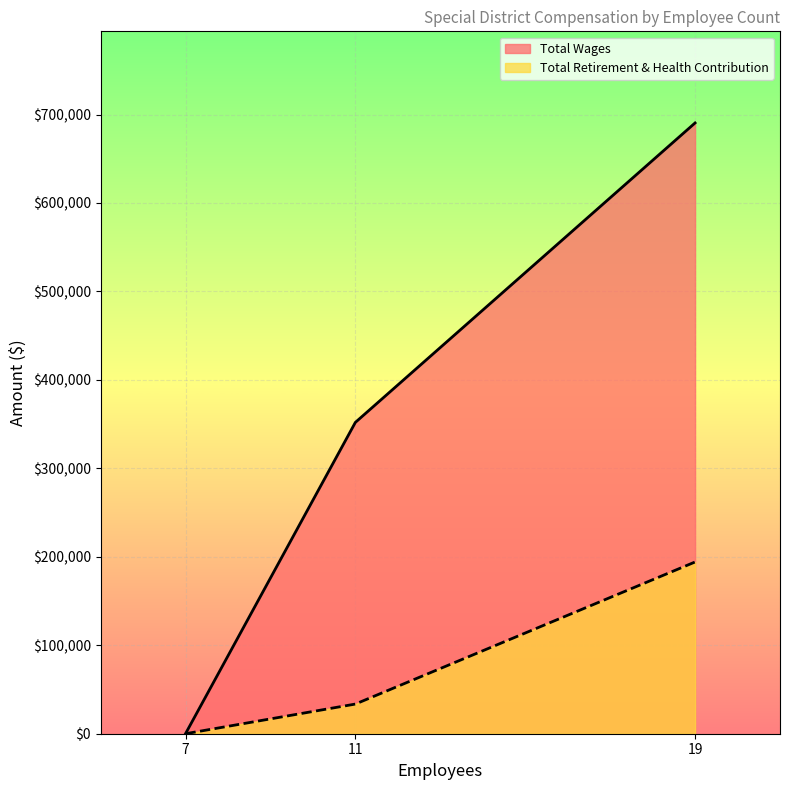

What is the average value?

347493